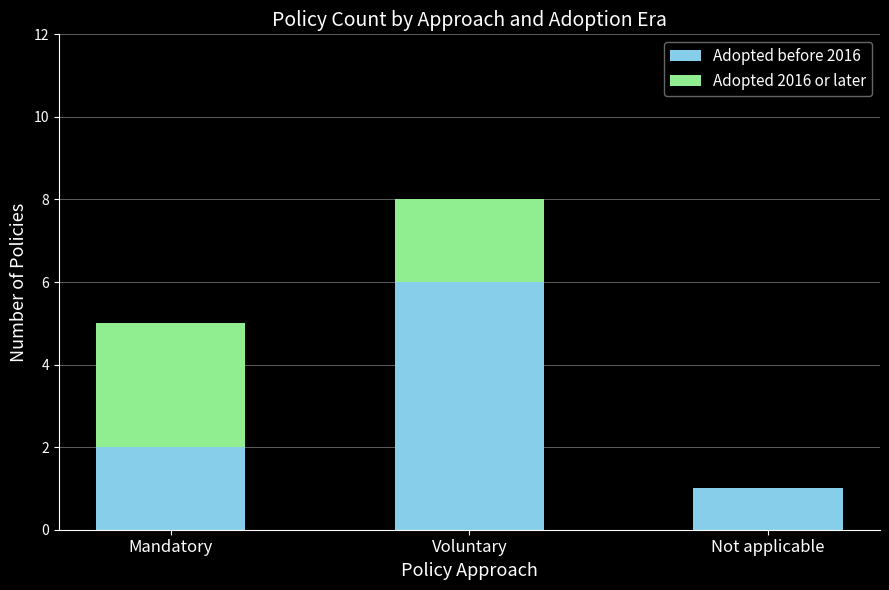

At which category is the sum across all series the highest?

Voluntary